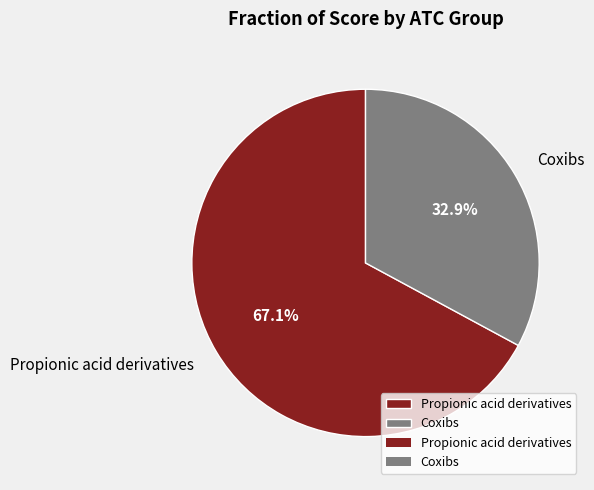

Which has a higher value, Propionic acid derivatives or Coxibs?

Propionic acid derivatives